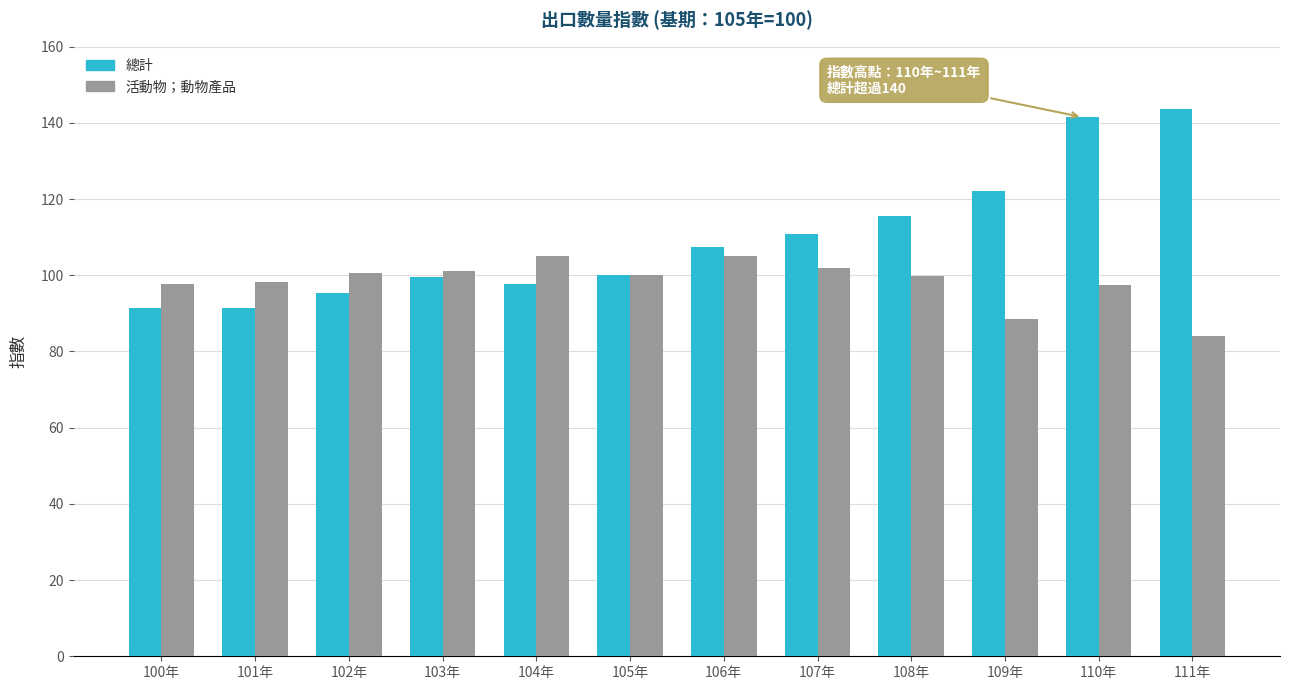

Is the value of 總計 at 111年 greater than the value of 活動物；動物產品 at 100年?

Yes